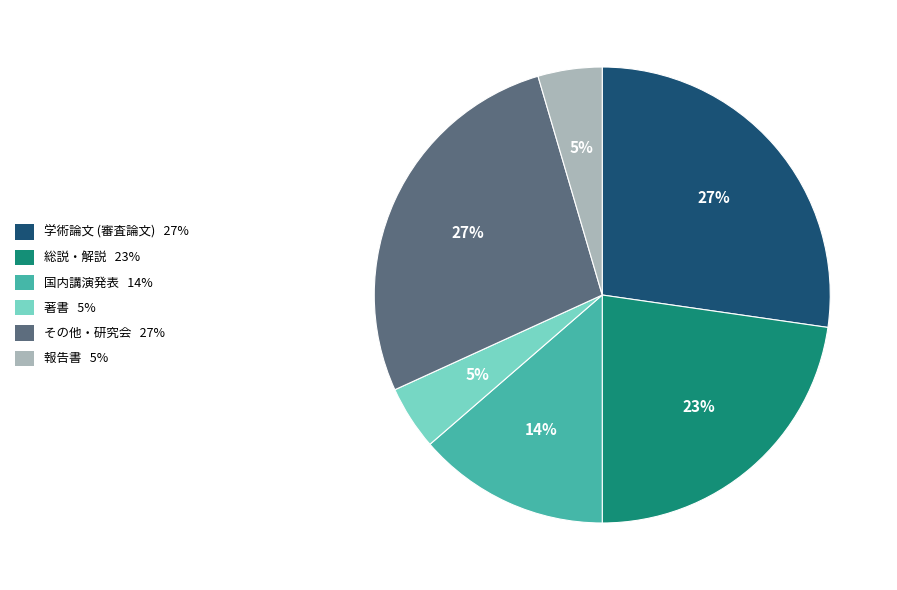

To the nearest percent, what is the average slice percentage?

17%